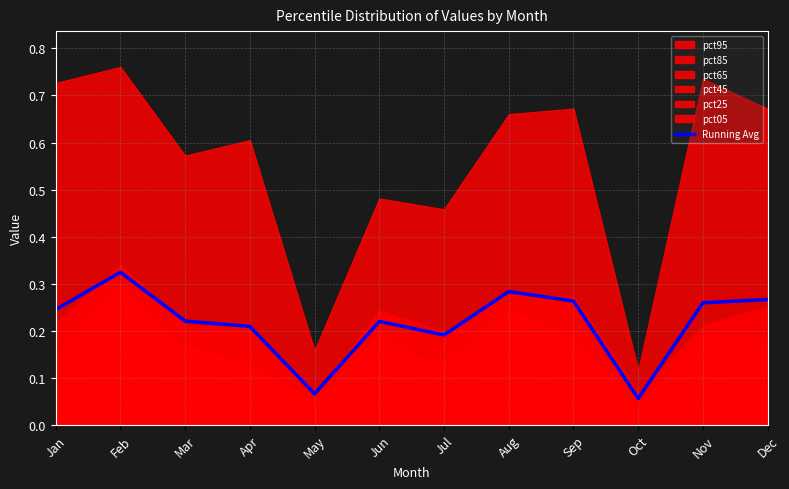

Is it true that Running Avg equals 0.4 at Sep?

False